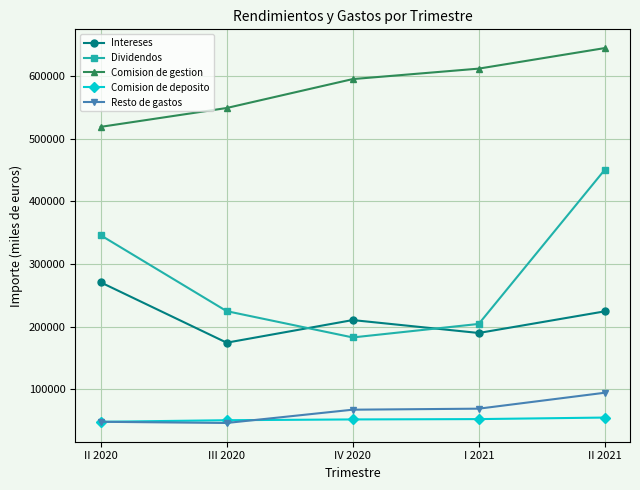

How many values in the Comision de gestion series are below 594781?

2